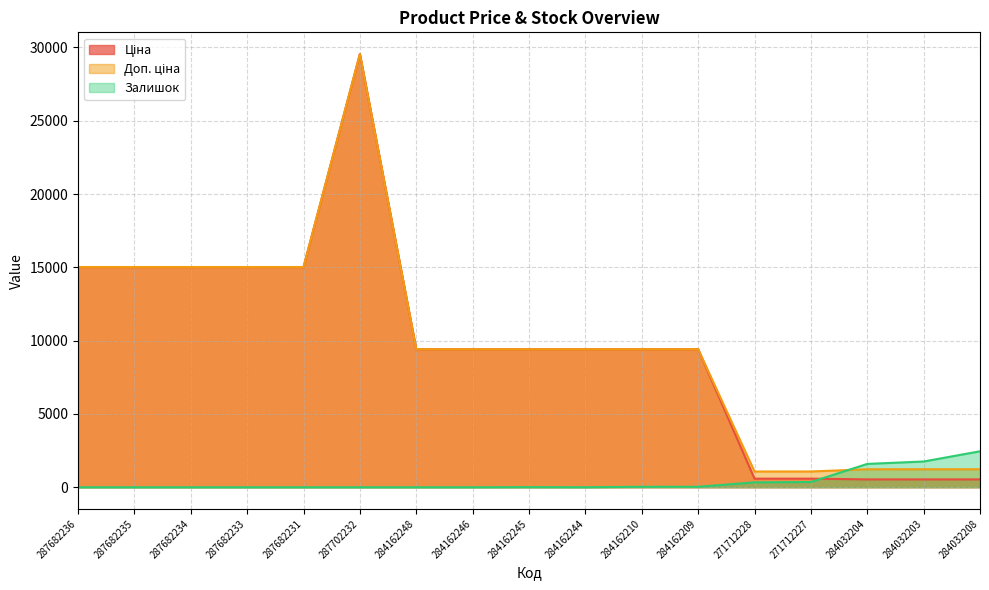

What is the average value of the Залишок series?

386.3